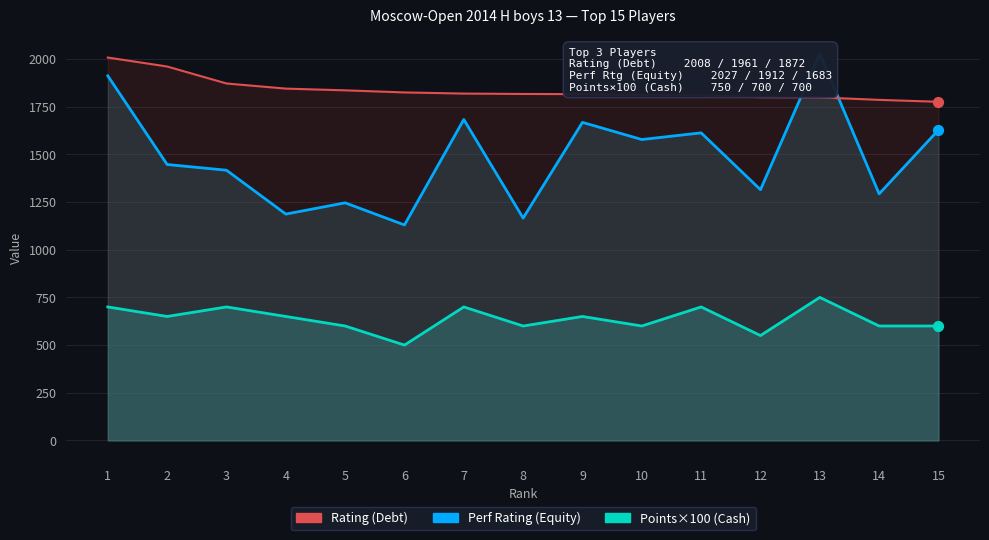

At how many categories does at least one series exceed 593?

15